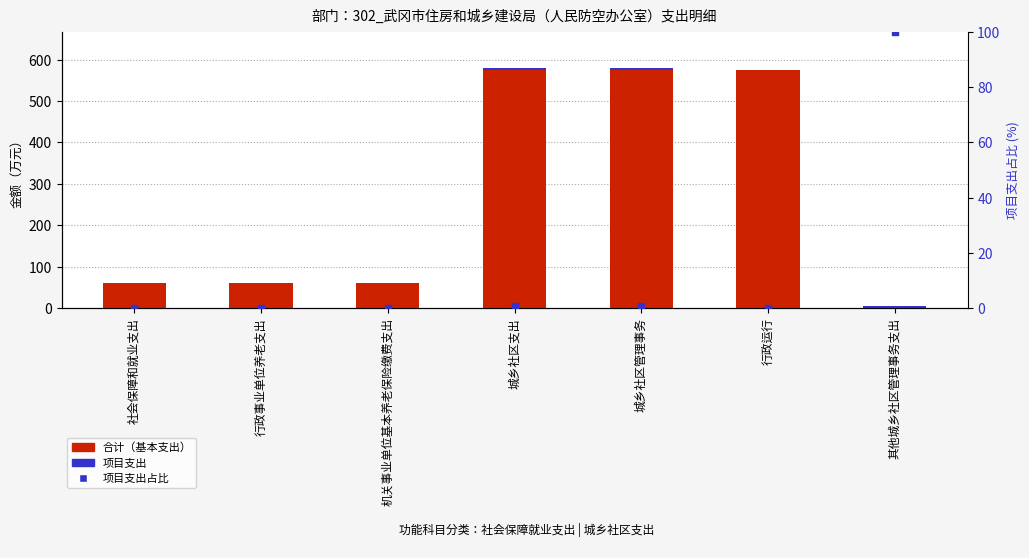

Is the value of 项目支出占比 at 城乡社区管理事务 greater than the value of 合计（基本支出） at 其他城乡社区管理事务支出?

Yes